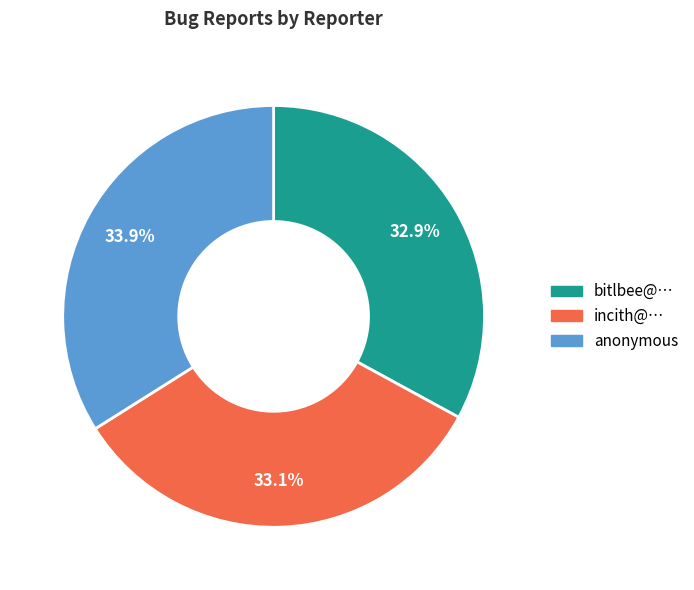

Combined, do incith@… and anonymous account for over 50%?

Yes